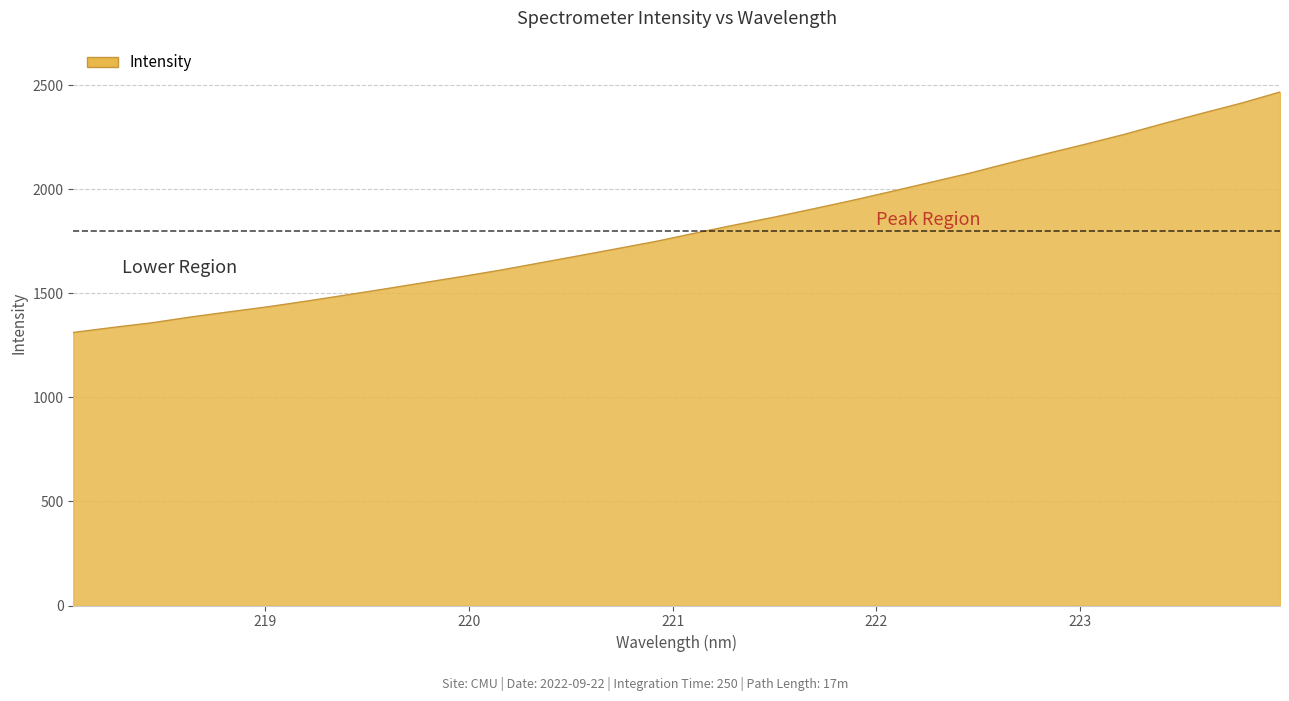

What is the difference between the maximum and second lowest values?

1131.9